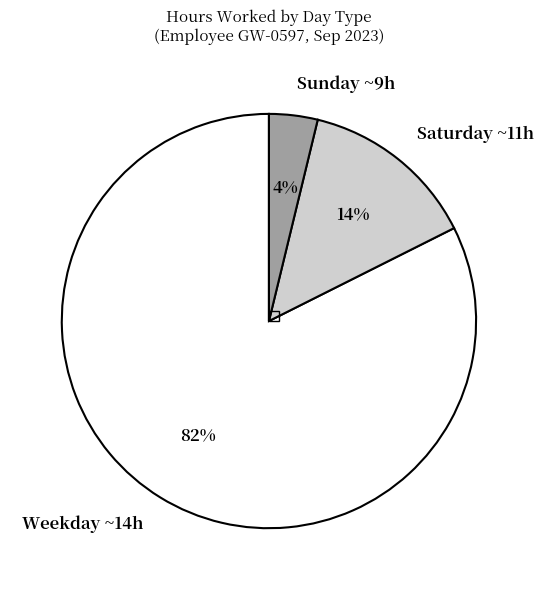

Is the sum of Saturday ~11h and Weekday ~14h greater than half?

Yes